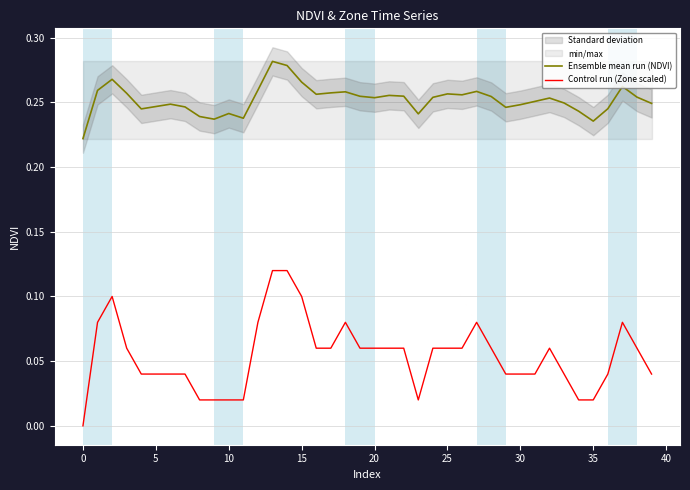

Does the chart have visible grid lines?

Yes